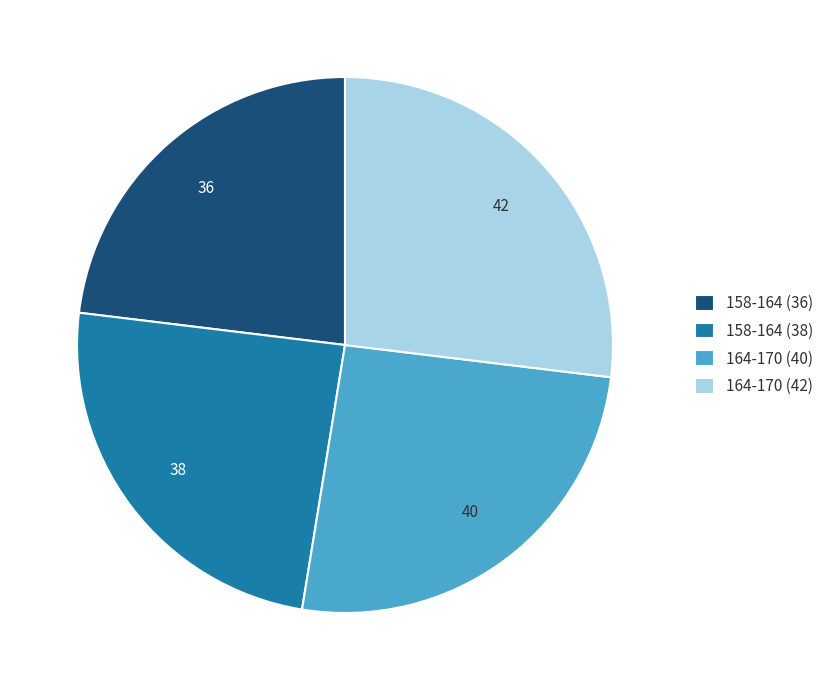

Does 158-164 (38) account for over 50% of the chart?

No